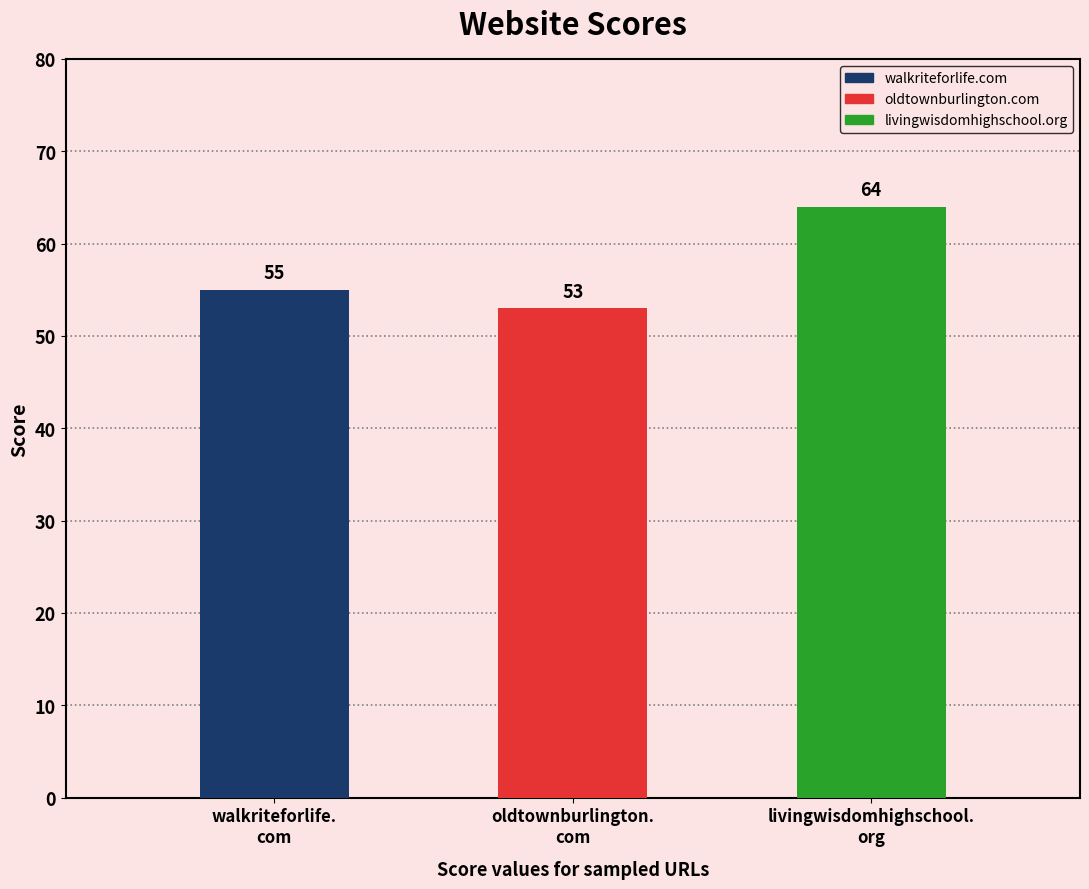

What is the greatest value displayed?

64